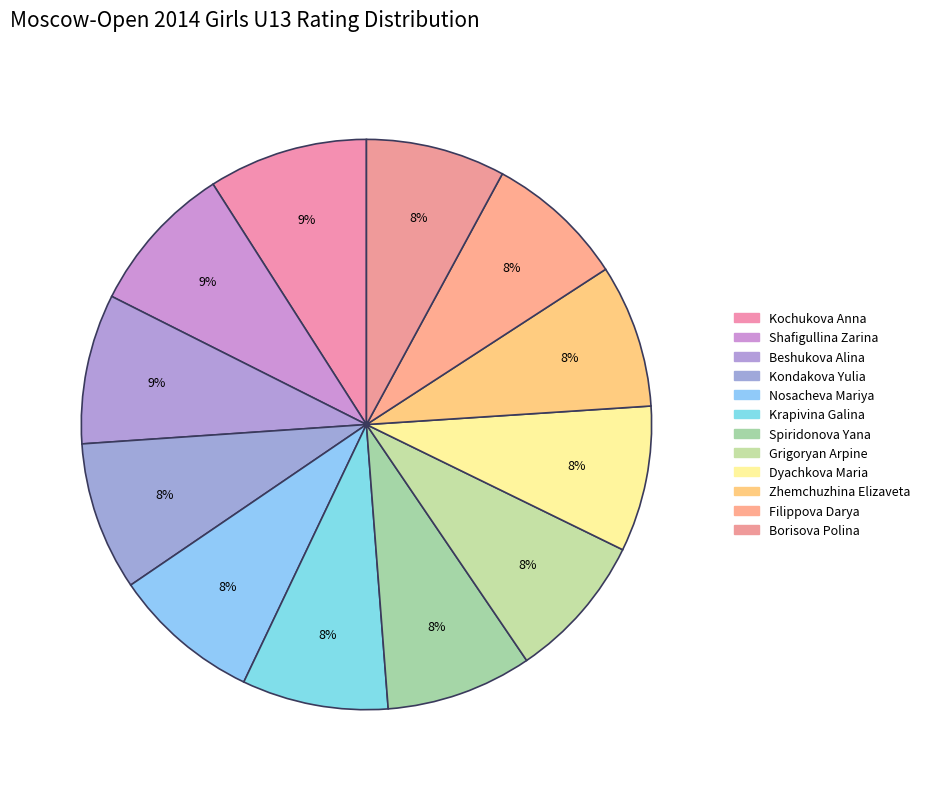

Count the number of slices in the pie.

12